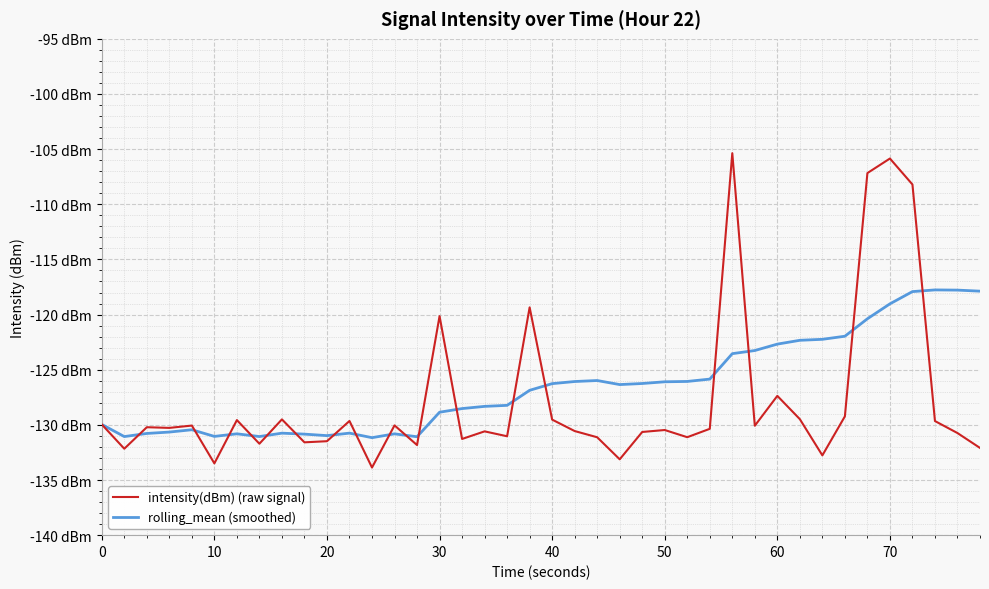

True or false: rolling_mean (smoothed) has more than 0 interior local peaks.

True